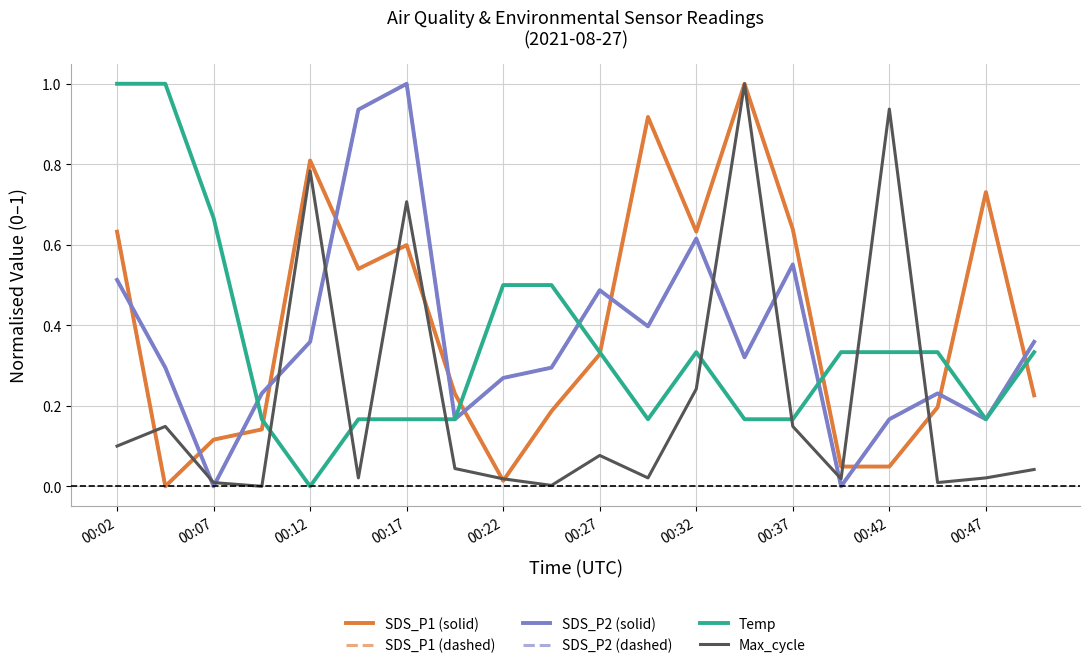

How many intersections are there between SDS_P1 (solid) and Temp?

6